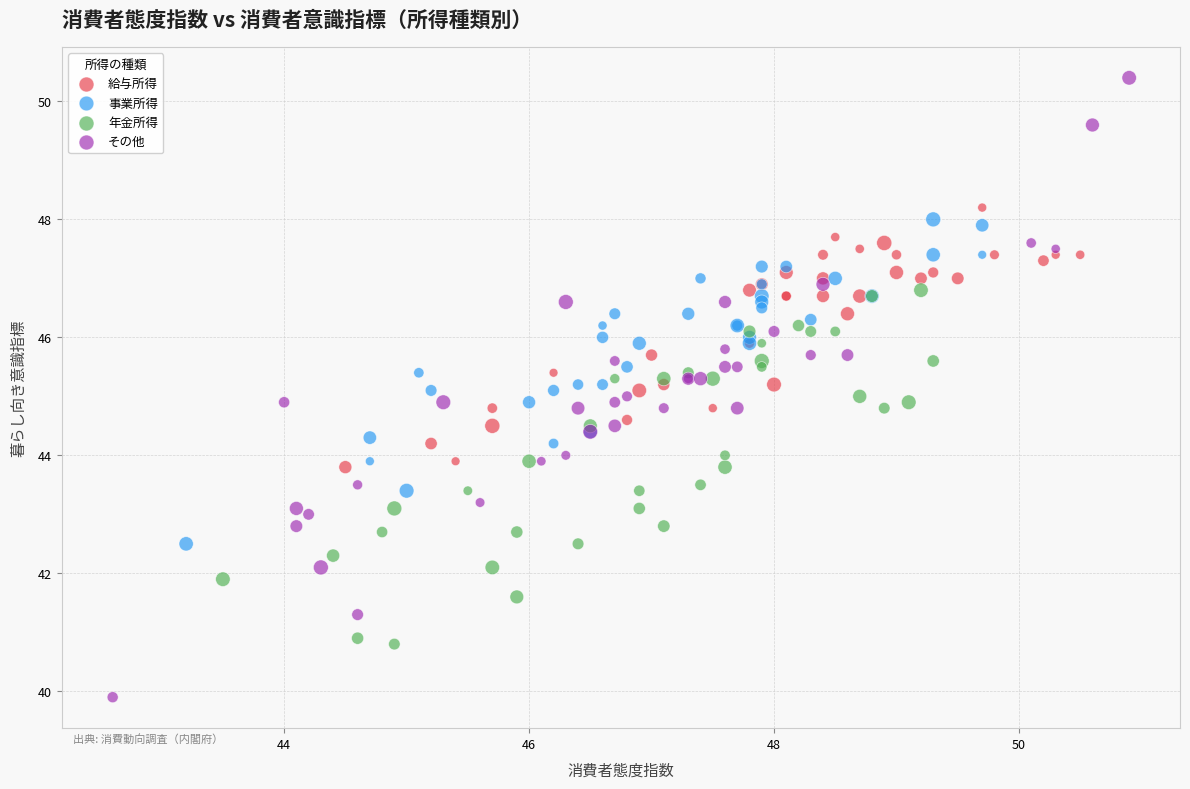

Which series contains the highest Y value?

その他